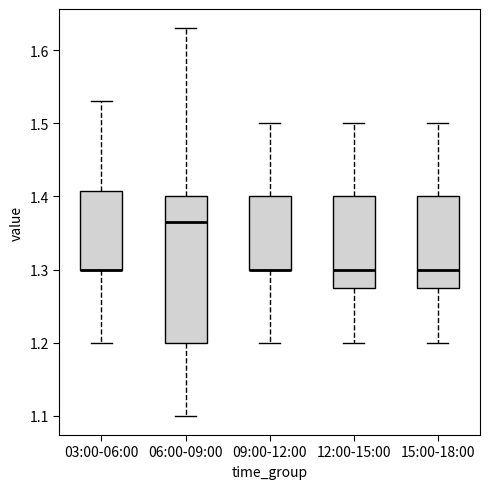

Where is the lower edge of the box for 15:00-18:00 on the y-axis? The values are not printed on the chart, so give them approximately, as read against the axis.

1.28